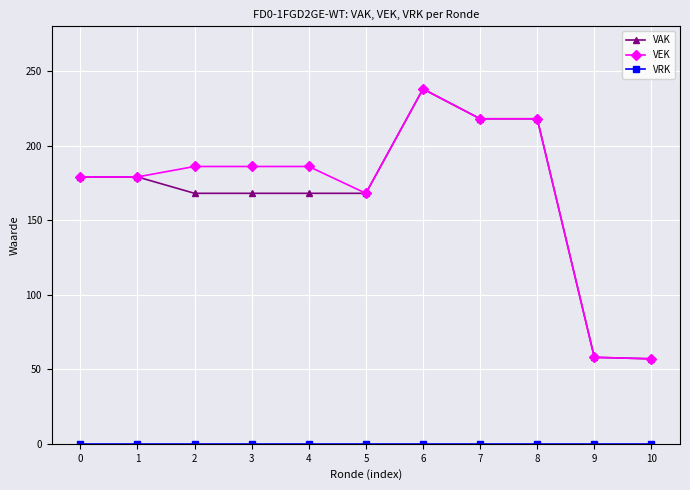

At which category is the sum across all series the highest?

6